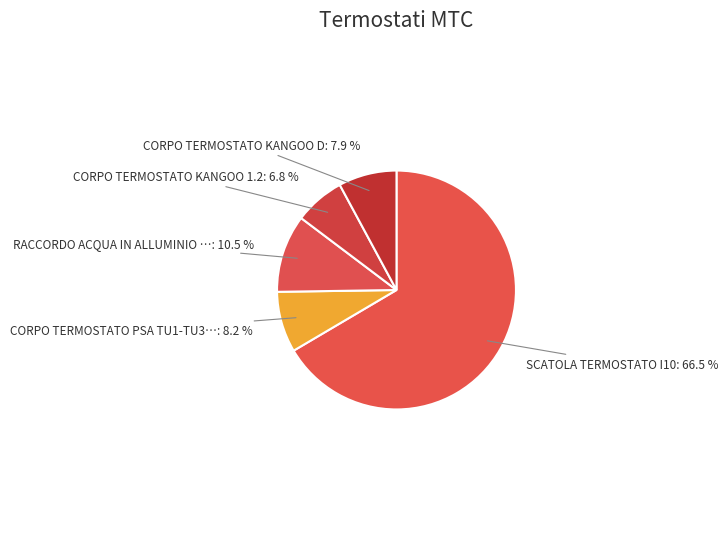

Count the number of slices in the pie.

5